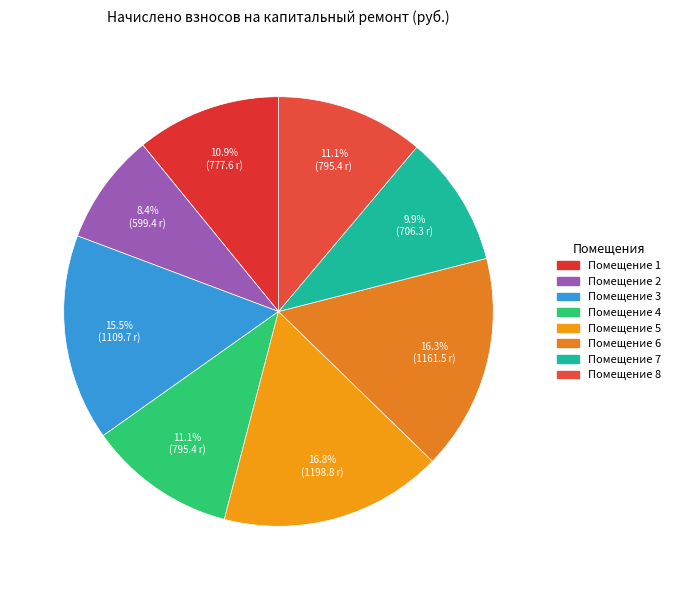

How many slices are in this pie chart?

8